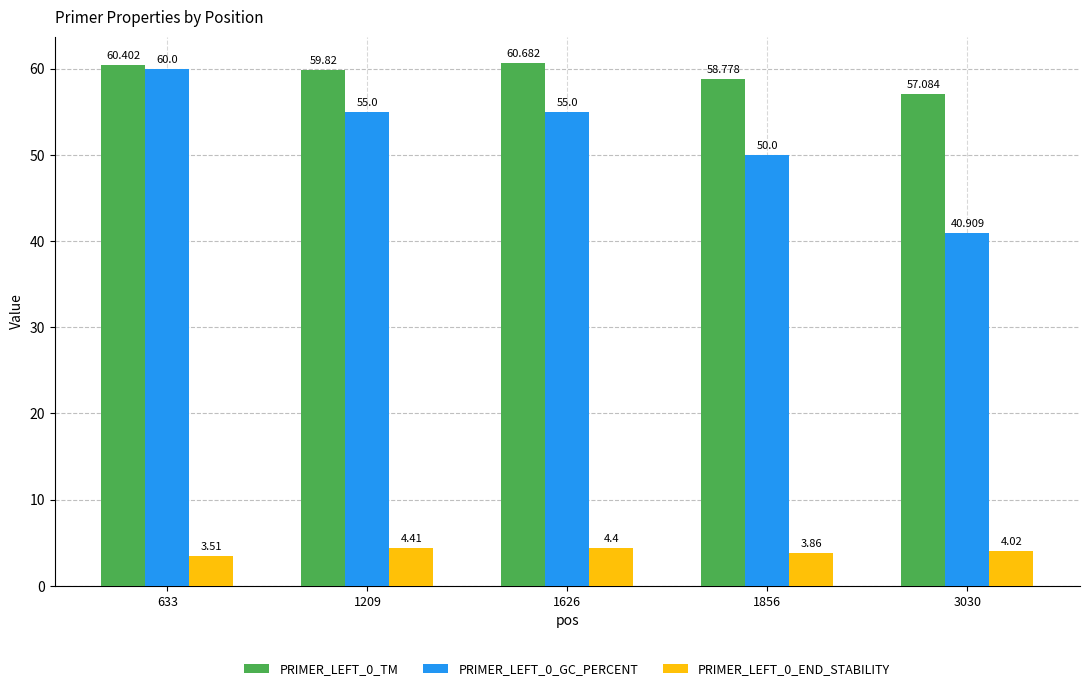

What is the sum of the PRIMER_LEFT_0_END_STABILITY values at 1626 and 3030?

8.4